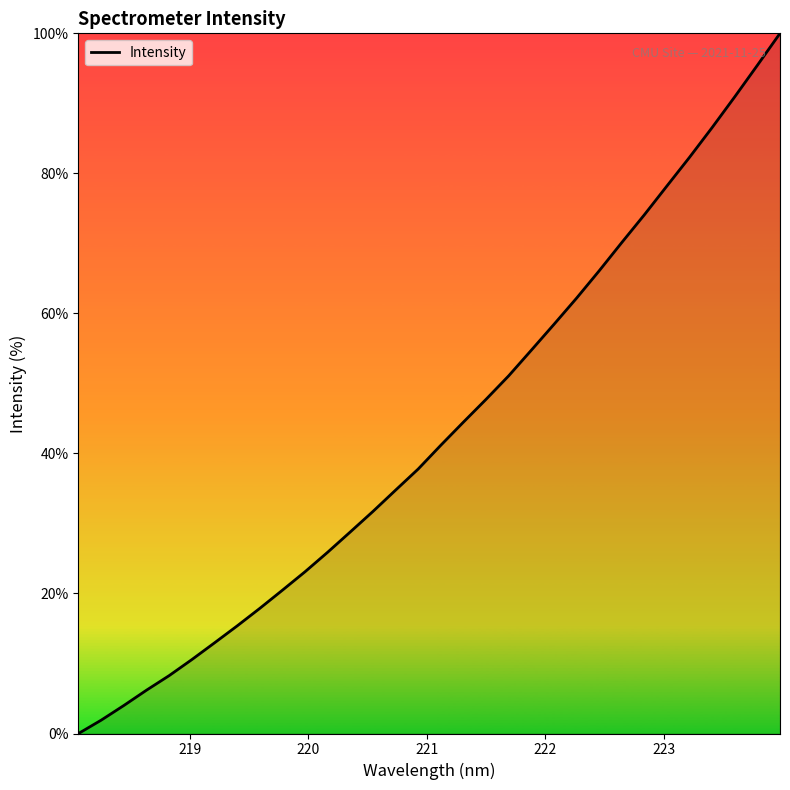

Count the number of data series in this chart.

1